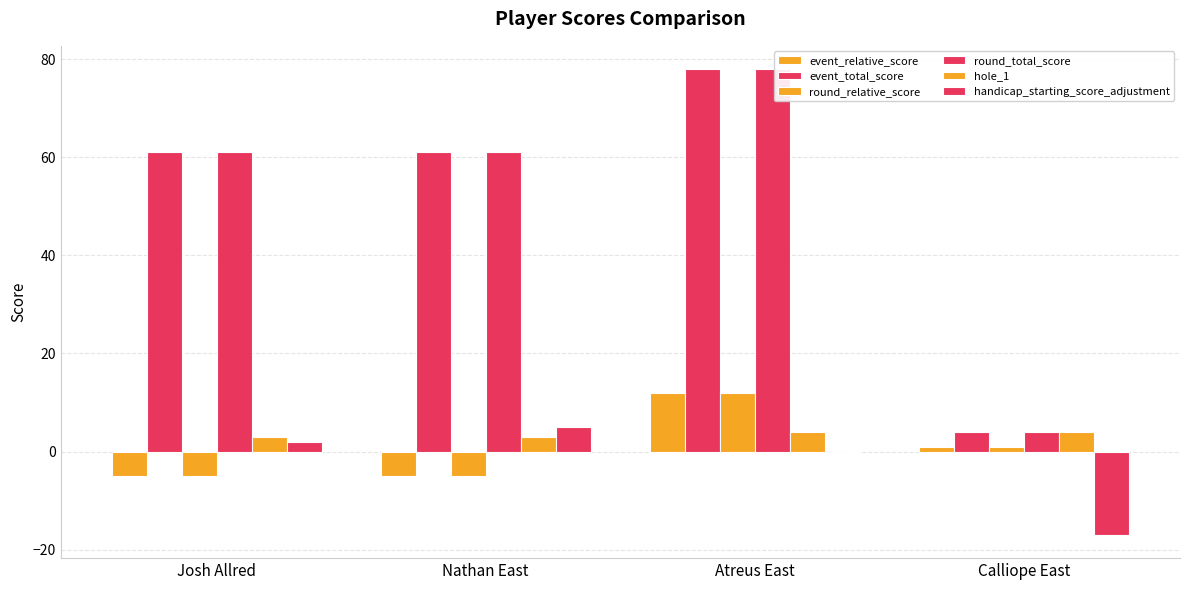

Does the chart contain stacked bars?

No